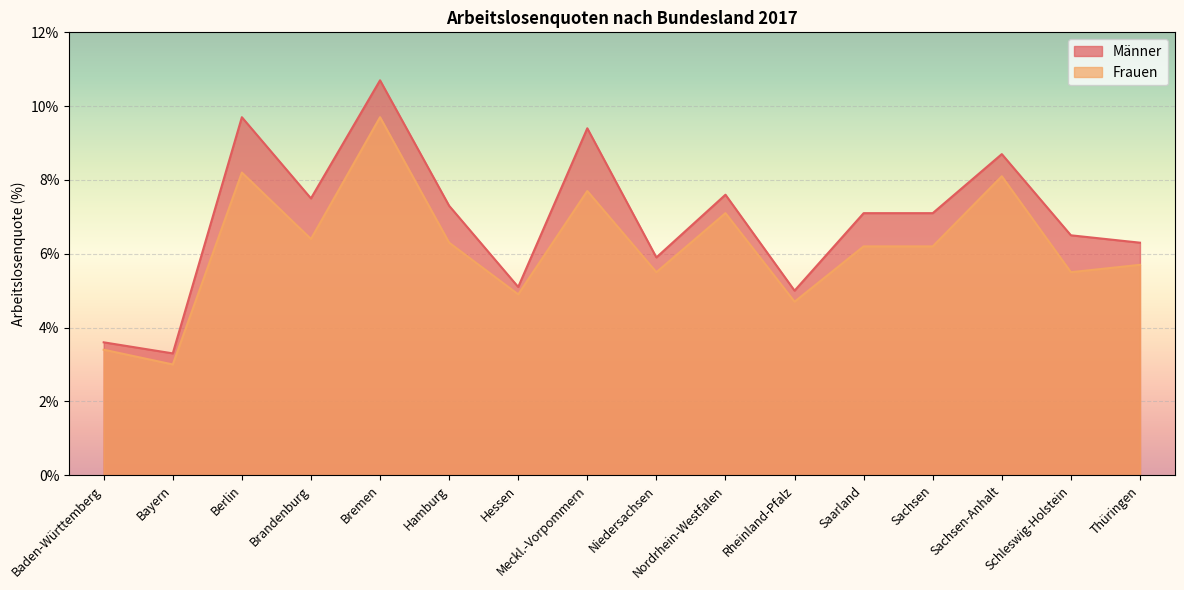

Where does the Frauen series first go above 6?

Berlin